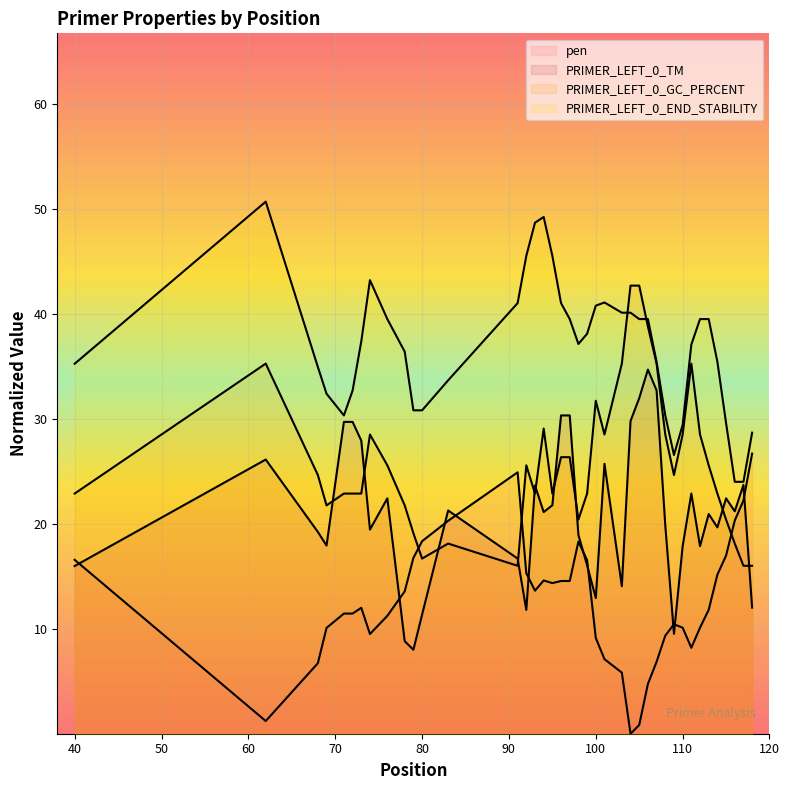

True or false: PRIMER_LEFT_0_TM and PRIMER_LEFT_0_END_STABILITY cross at least once.

False